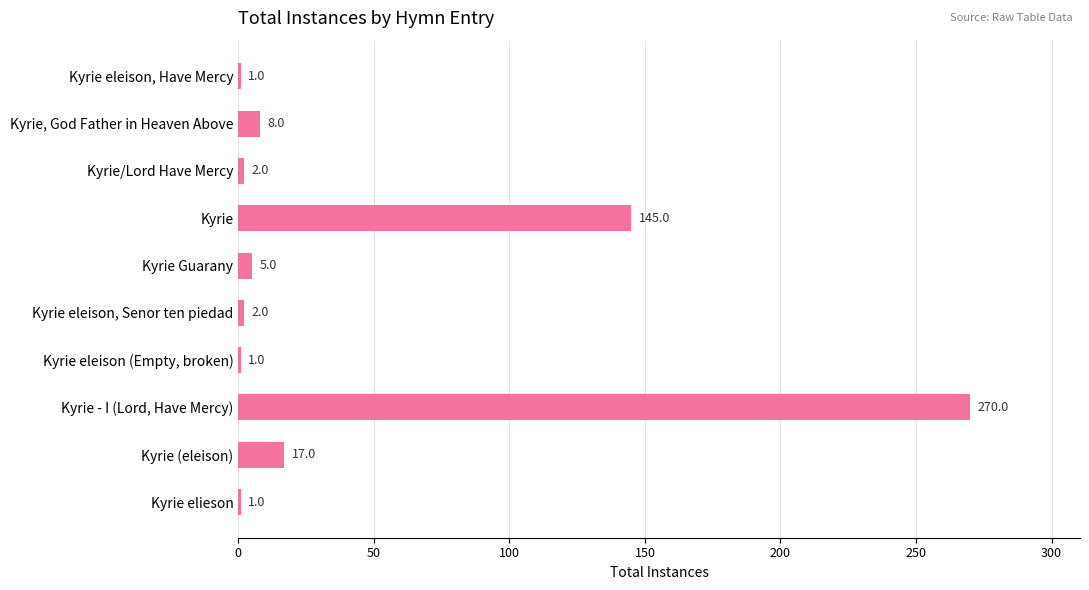

What is the sum of all values?

452